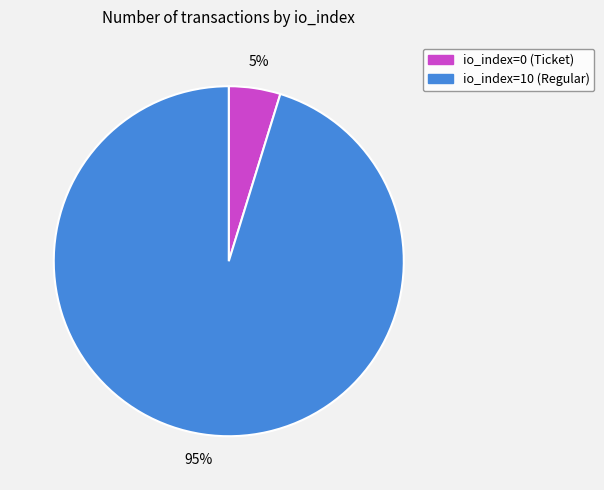

Count the number of slices in the pie.

2